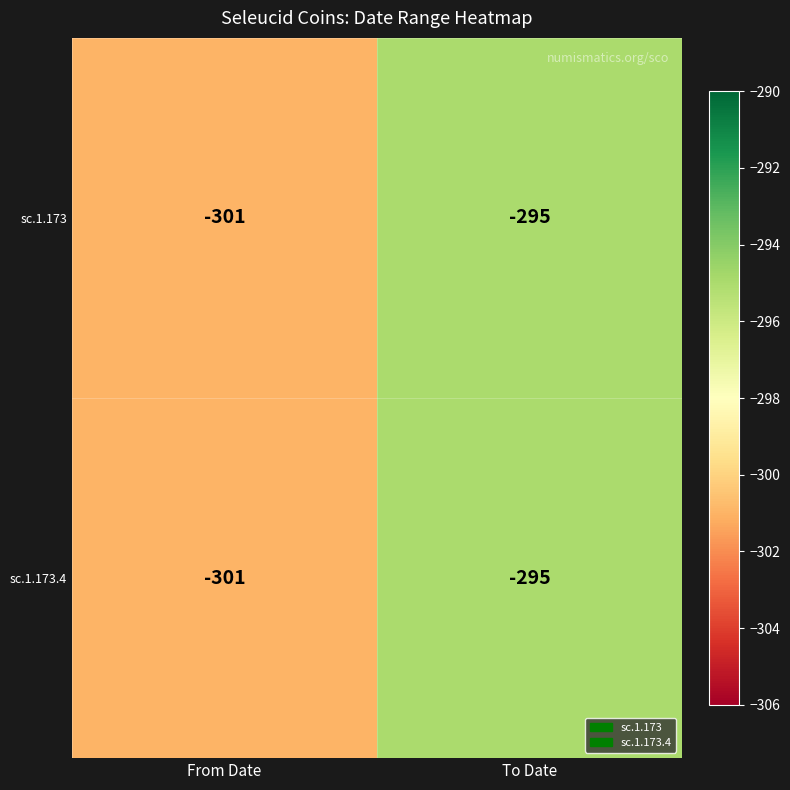

The value of sc.1.173 at From Date is -301. True or false?

True